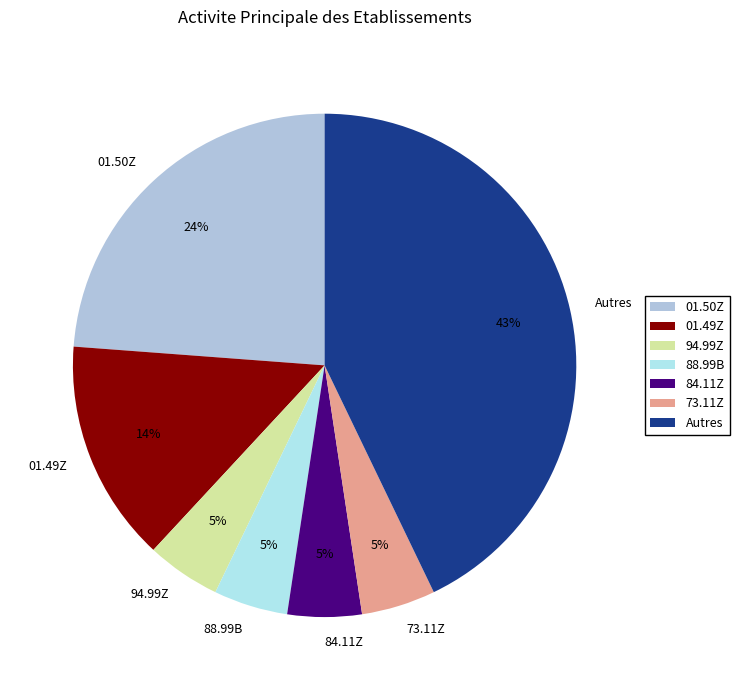

What percentage is the 01.49Z slice, to the nearest percent?

14%